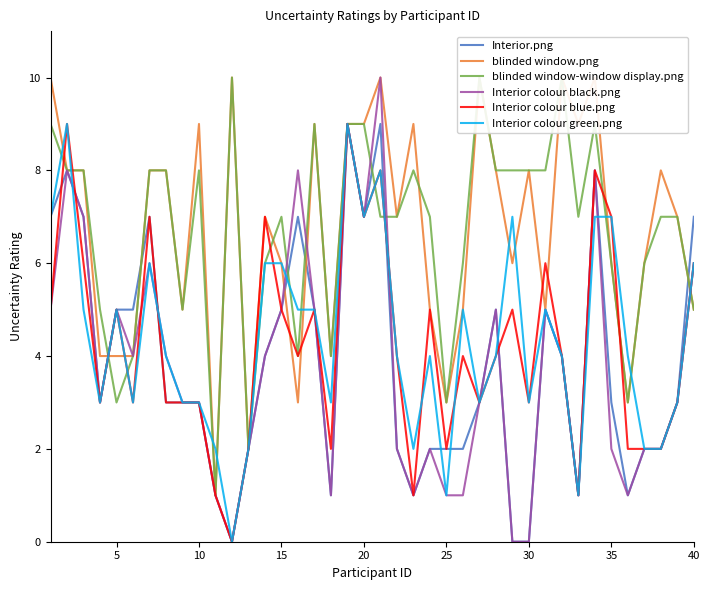

Which series has the largest total across all categories?

blinded window.png